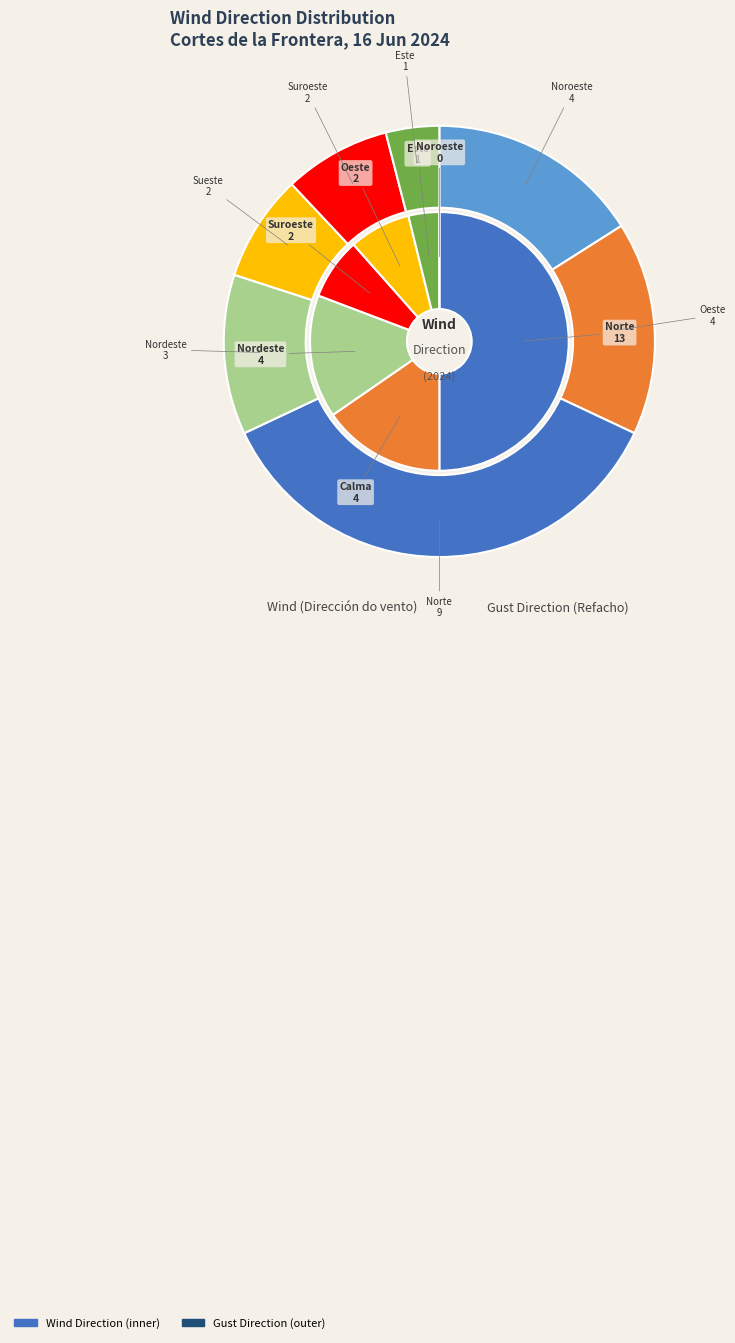

How many segments does this pie chart have?

7